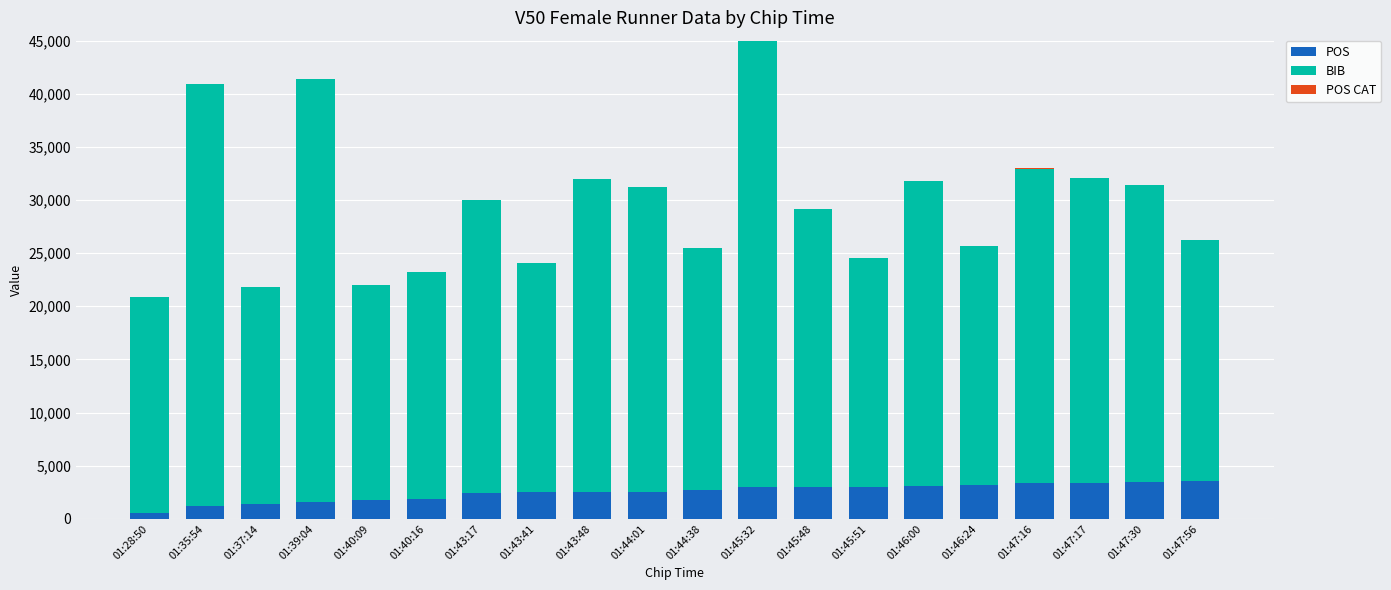

At which category is the sum across all series the highest?

01:45:32